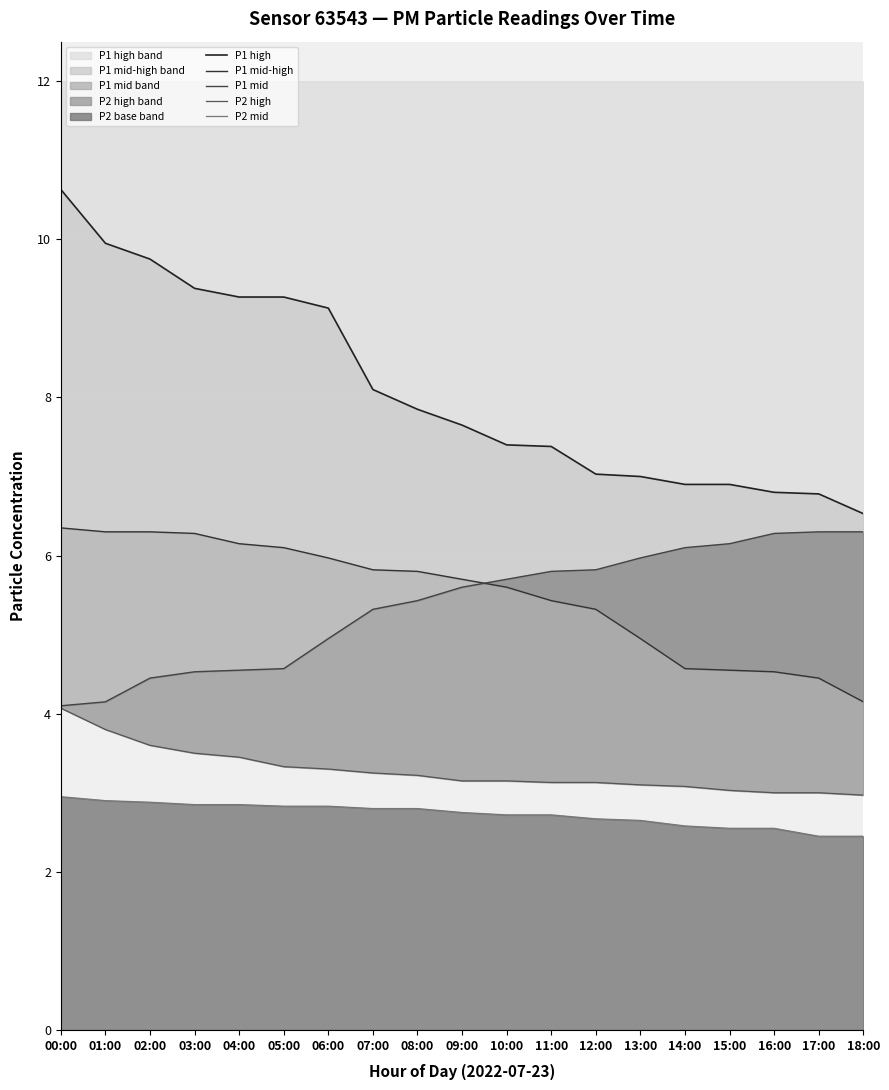

At which label is P1 mid-high closest to 5?

13:00